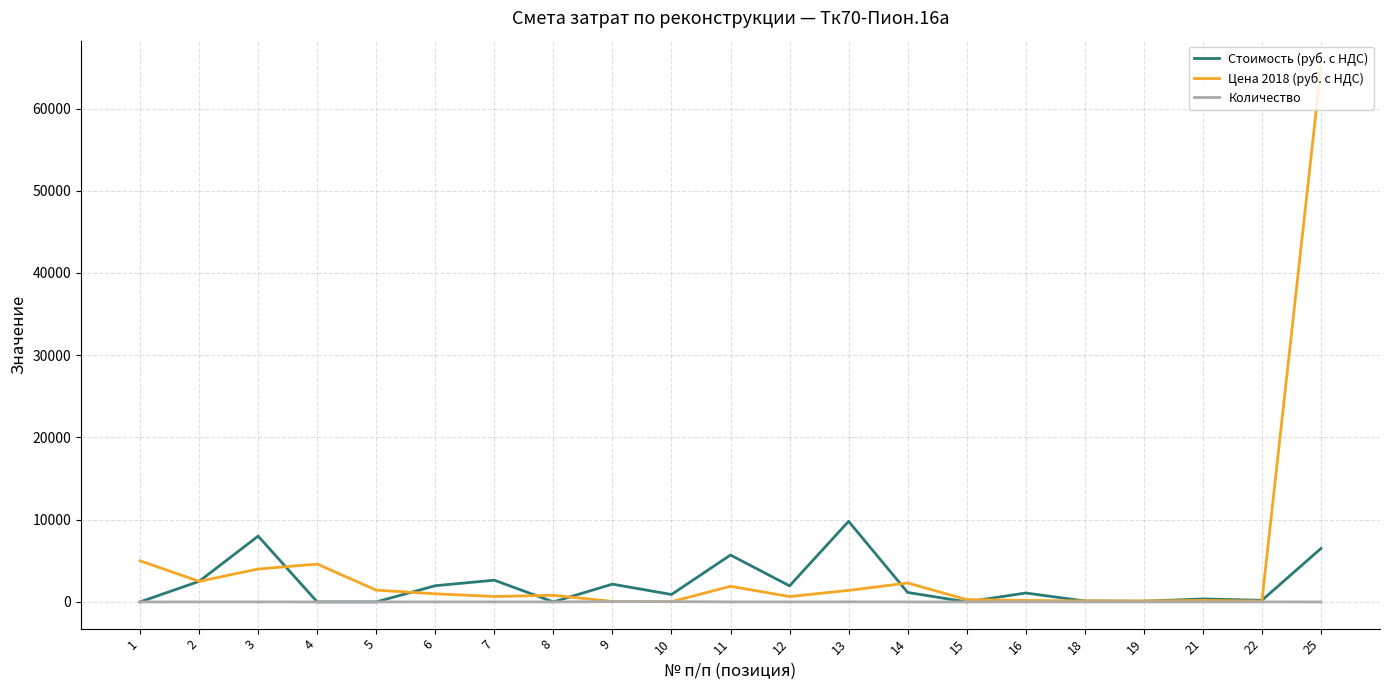

What value does the Цена 2018 (руб. с НДС) series have at 14?

2300.0